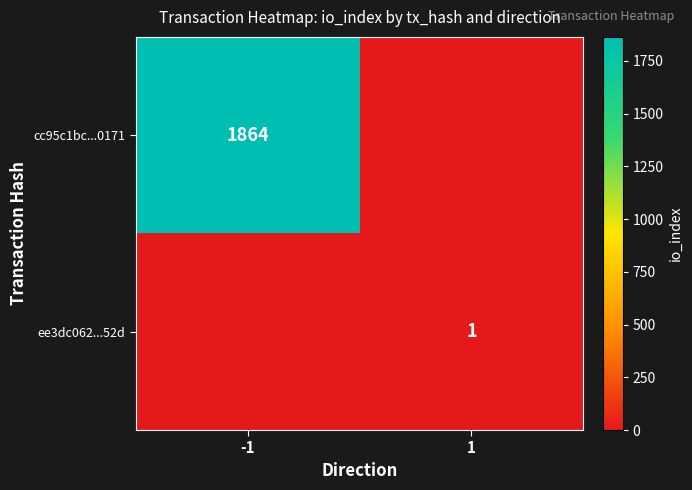

Is the value of ee3dc062...52d at 1 greater than the value of cc95c1bc...0171 at -1?

No